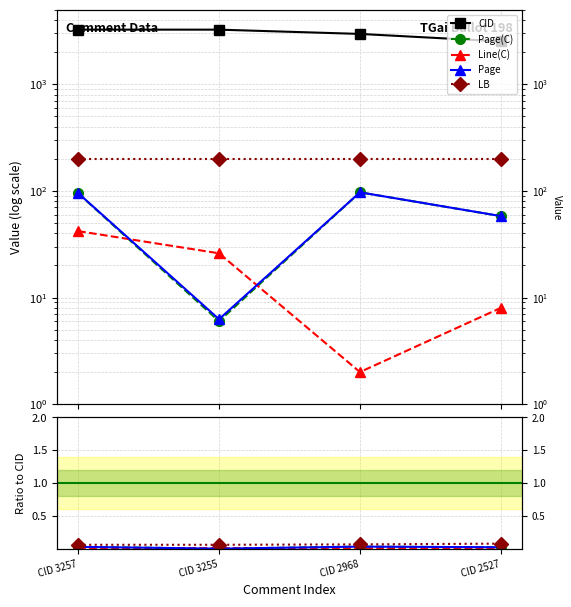

At how many categories does at least one series exceed 3104?

2